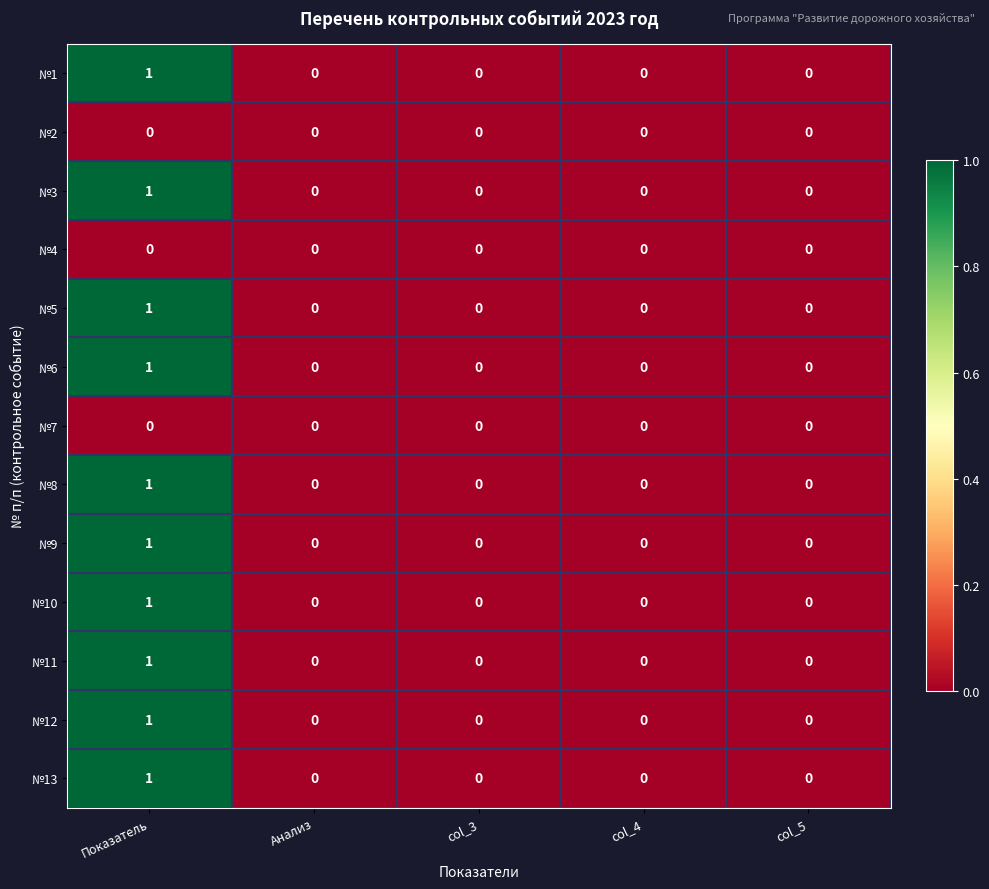

Count the №6 values in the range 0 to 1.

5